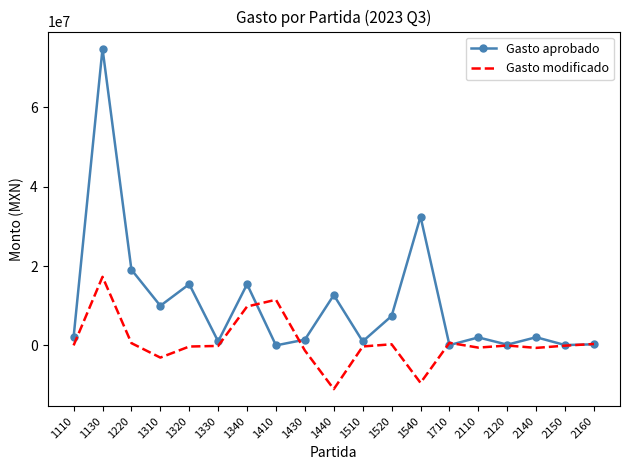

Where is Gasto aprobado nearest to the value 37392039?

1540